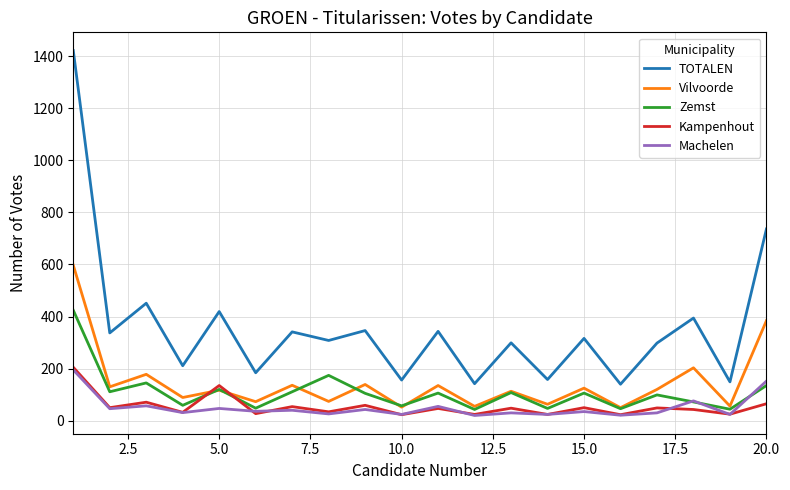

What is the difference between the second highest and minimum values in the Kampenhout series?

112